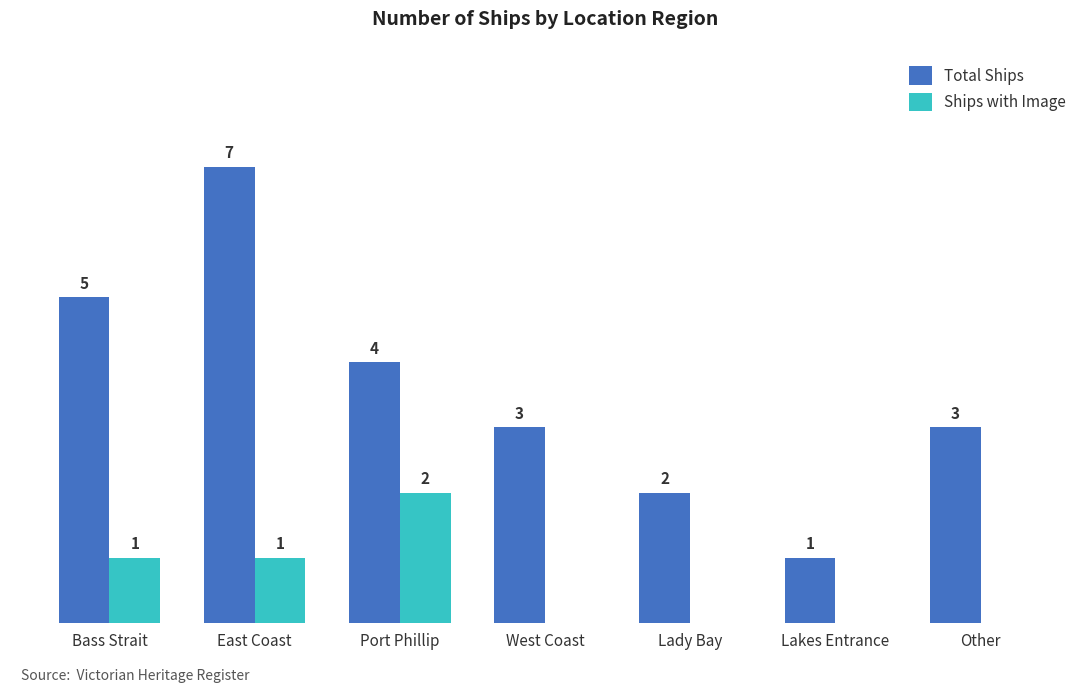

Which series changed the most between East Coast and Other?

Total Ships